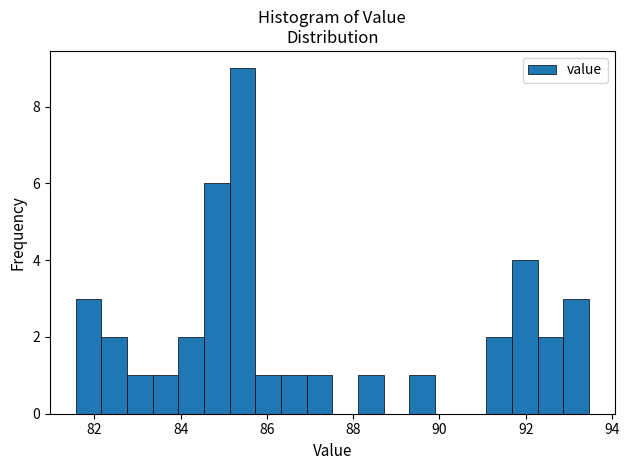

Read against the x-axis, roughly where is the centre of the tallest bar?

85.4